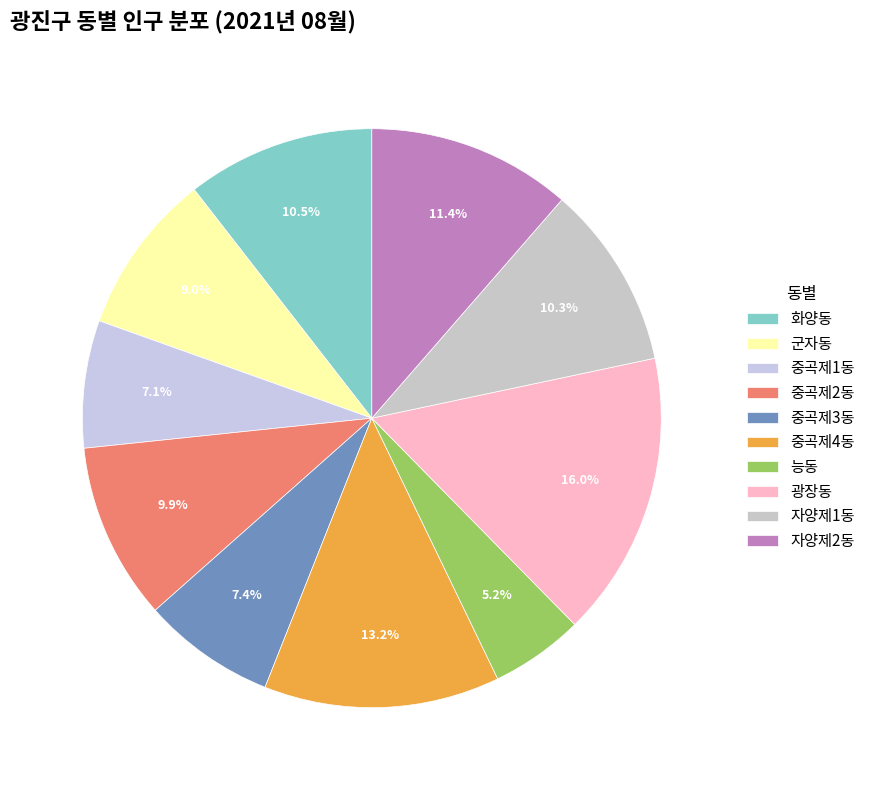

What is the ratio of the value at 중곡제1동 to the value at 군자동?

0.8